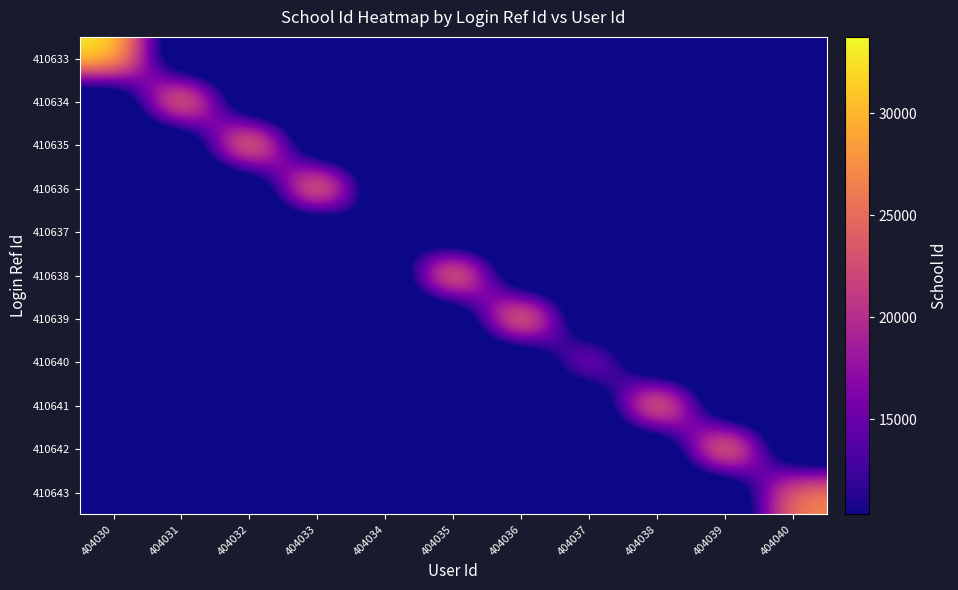

Count the number of data series in this chart.

11